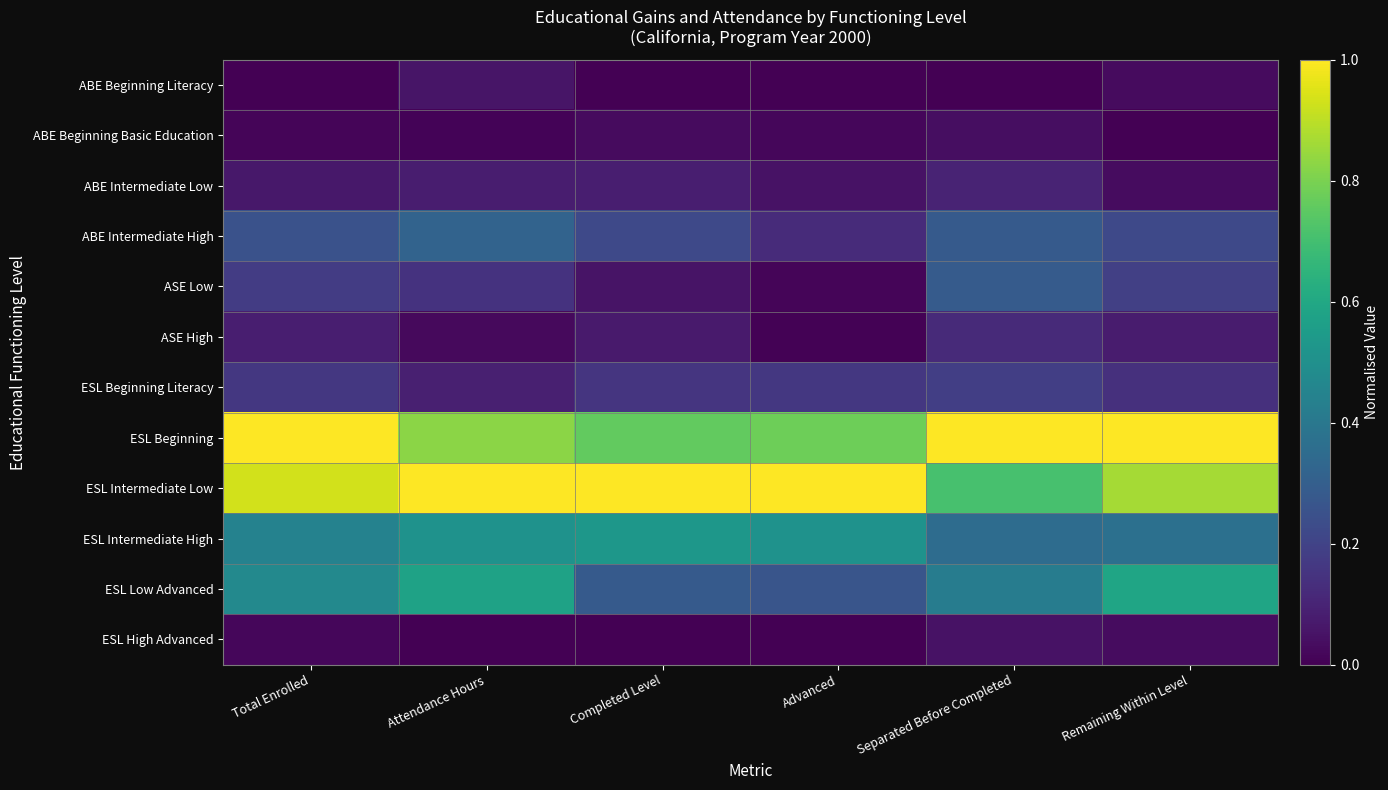

Between Remaining Within Level and Completed Level, which is larger?

Remaining Within Level